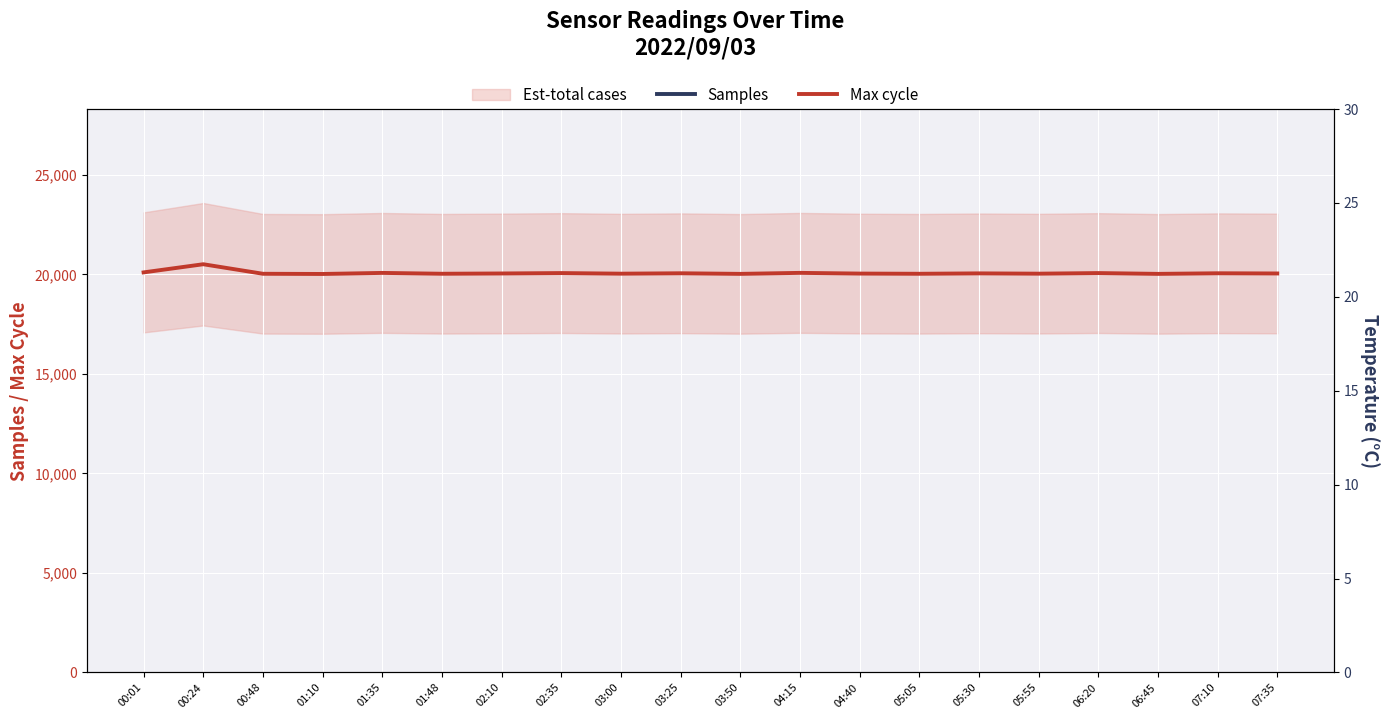

Reading left to right, list all the values displayed in this chart.

Samples: 00:01=5034244.0	00:24=5034088.0	00:48=5037376.0	01:10=5054890.0	01:35=5054457.0	01:48=5028168.0	02:10=5034000.0	02:35=5033800.0	03:00=5034100.0	03:25=5033900.0	03:50=5034200.0	04:15=5033700.0	04:40=5034300.0	05:05=5033600.0	05:30=5033800.0	05:55=5034000.0	06:20=5034100.0	06:45=5033700.0	07:10=5034200.0	07:35=5033900.0
Max cycle: 00:01=20104.0	00:24=20514.0	00:48=20035.0	01:10=20025.0	01:35=20078.0	01:48=20036.0	02:10=20050.0	02:35=20070.0	03:00=20040.0	03:25=20060.0	03:50=20030.0	04:15=20080.0	04:40=20045.0	05:05=20035.0	05:30=20055.0	05:55=20040.0	06:20=20070.0	06:45=20030.0	07:10=20060.0	07:35=20050.0
Temperature: 00:01=14.8	00:24=14.9	00:48=14.9	01:10=14.6	01:35=15.3	01:48=14.8	02:10=15.0	02:35=15.1	03:00=15.2	03:25=15.0	03:50=14.8	04:15=14.9	04:40=15.1	05:05=15.0	05:30=14.7	05:55=15.0	06:20=15.1	06:45=14.9	07:10=15.0	07:35=14.8